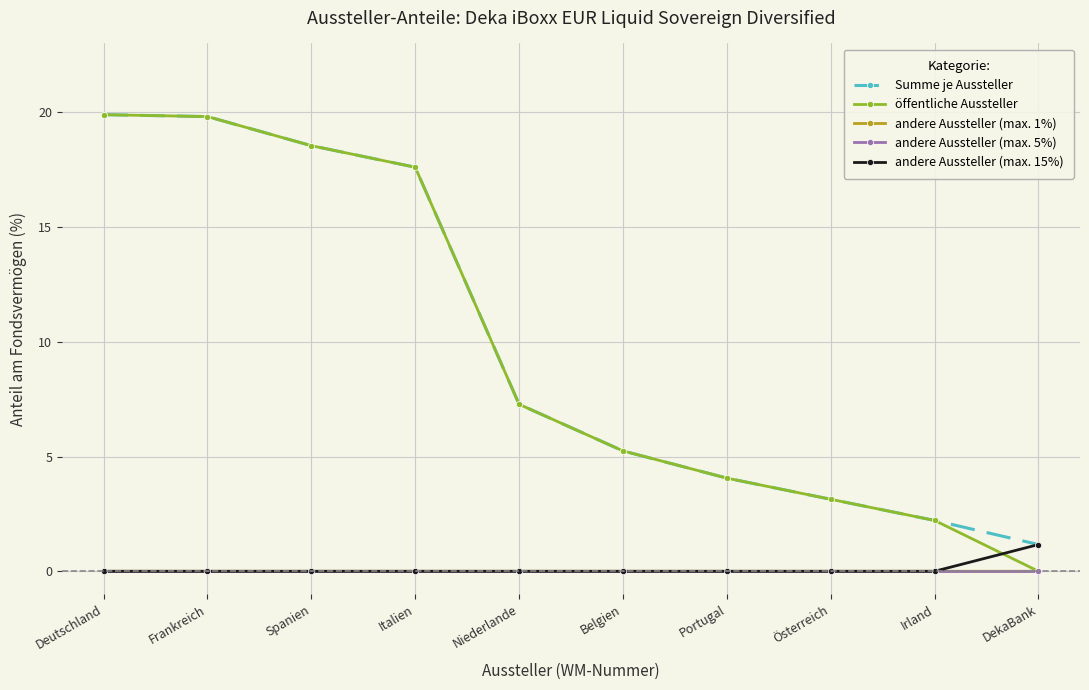

Is it true that andere Aussteller (max. 1%) equals 0.0 at Frankreich?

True